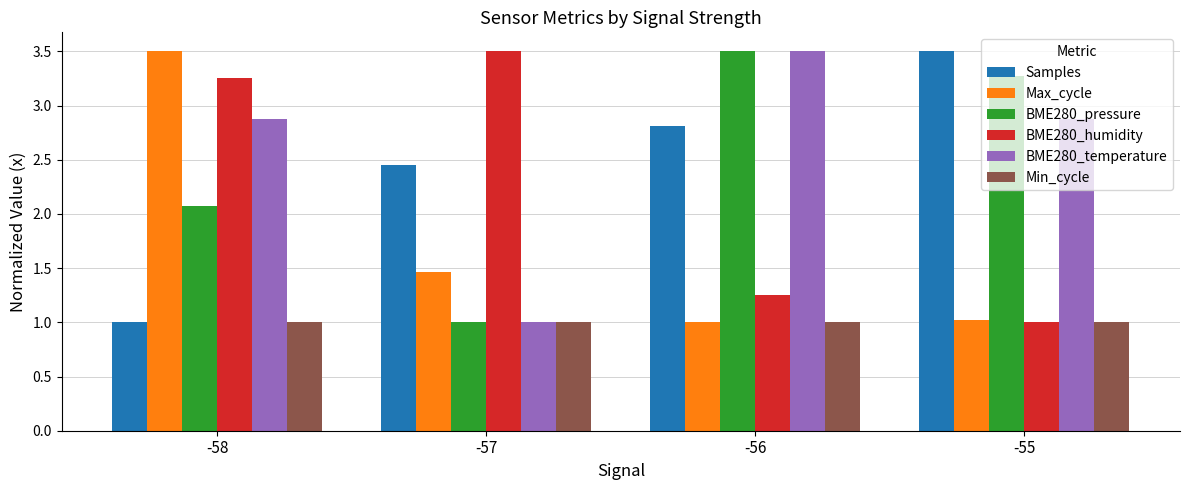

What is the difference between the Max_cycle values at -58 and -57?

2.0